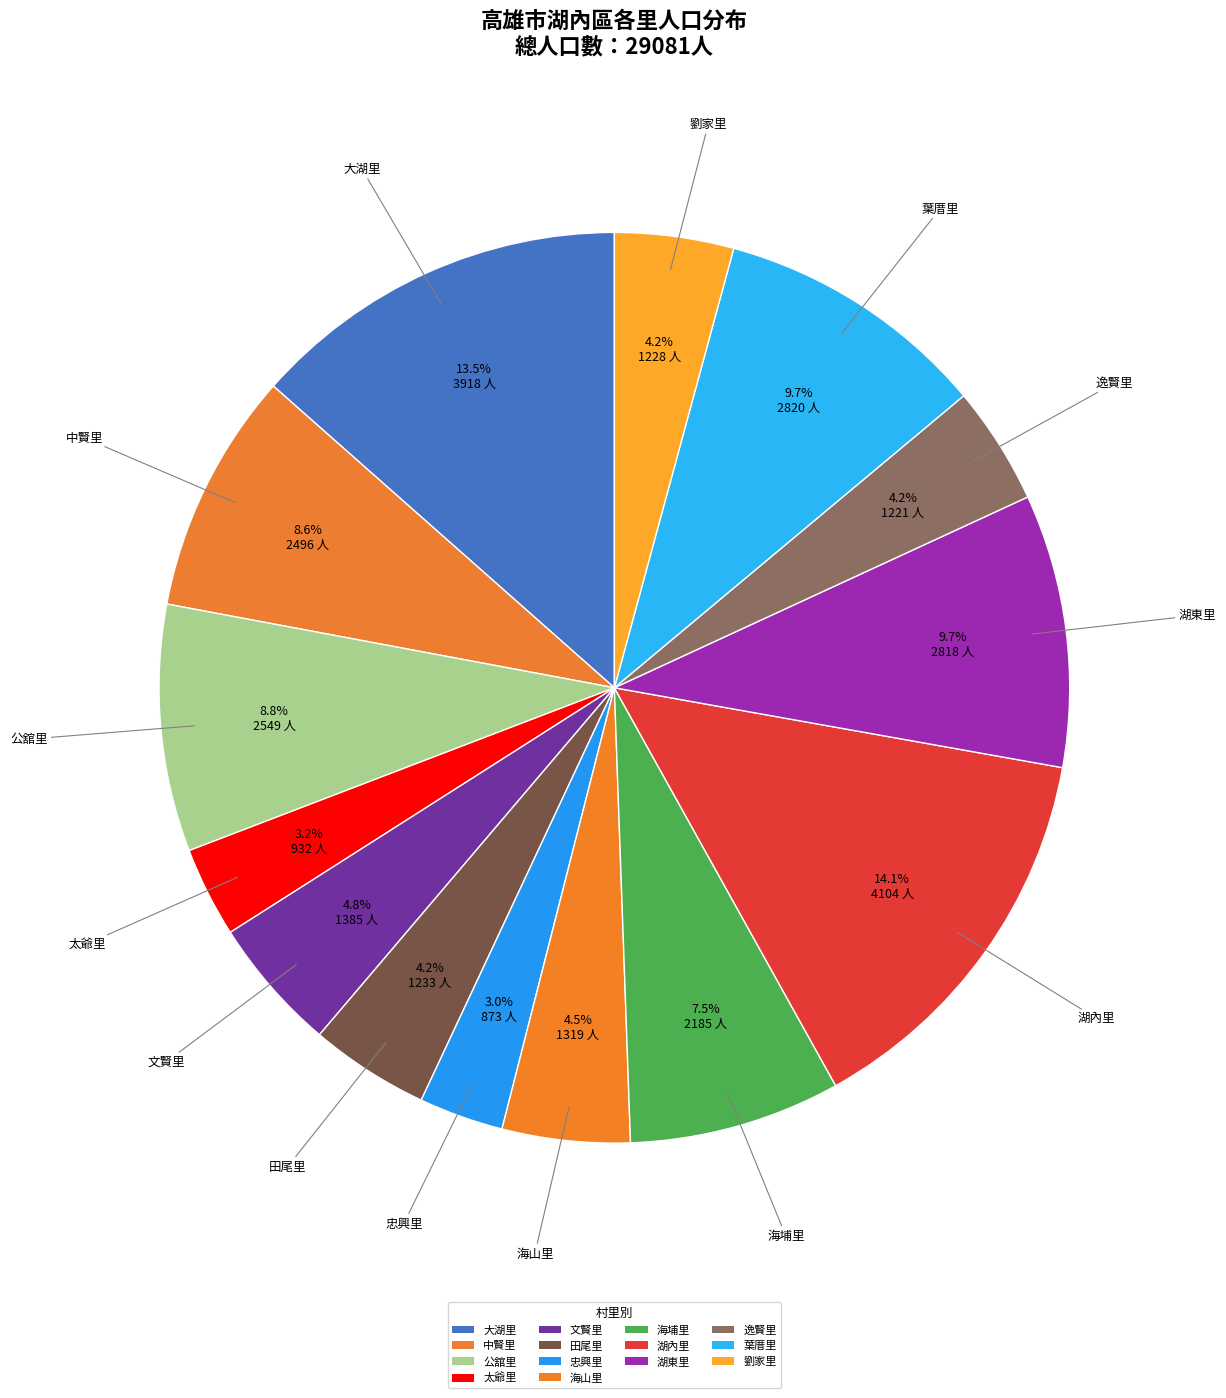

Is there a majority slice in this chart?

No